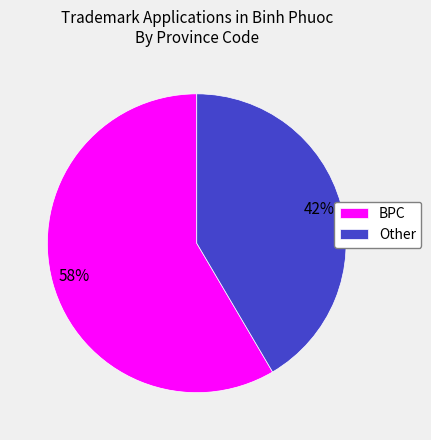

To the nearest percent, what percentage of the pie is BPC?

58%